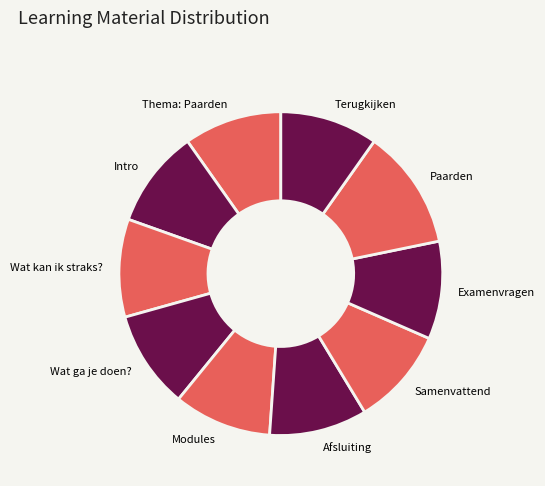

Does any single category account for the majority?

No